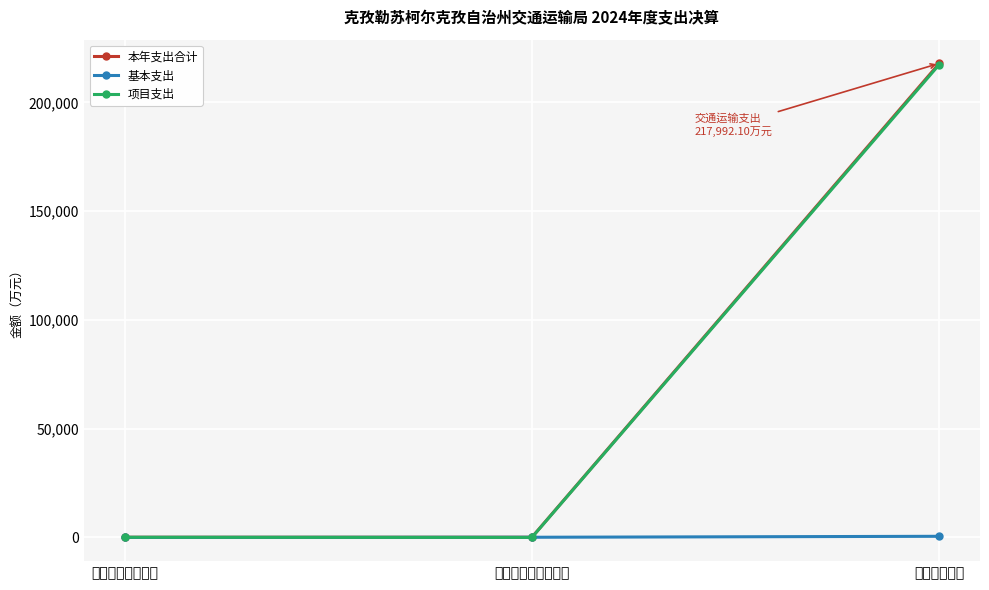

What is the total value across all series at 社会保障和就业支出?

160.6